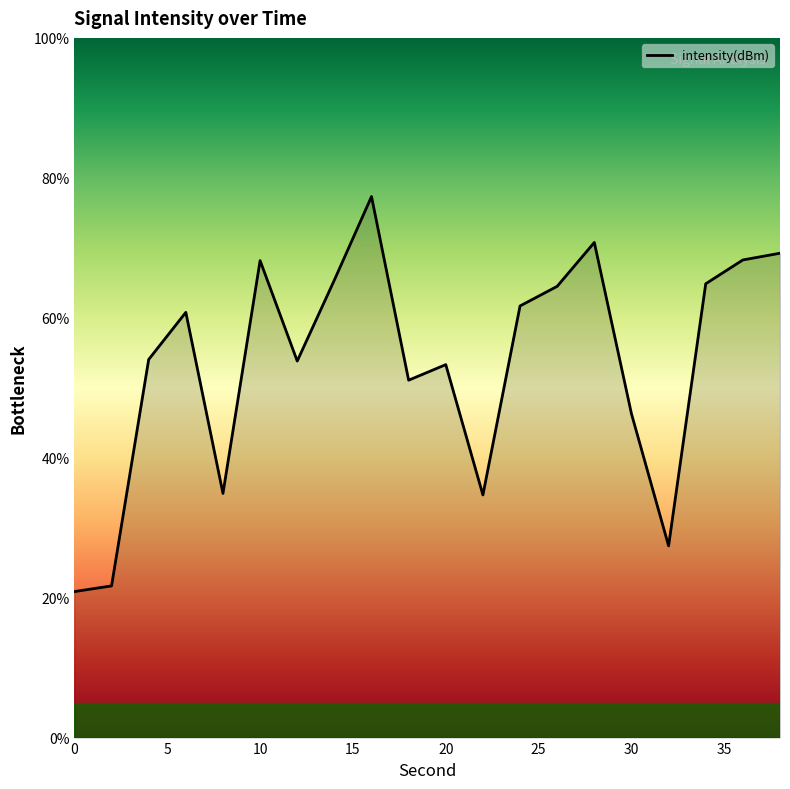

What is the sum of all values?

1069.0